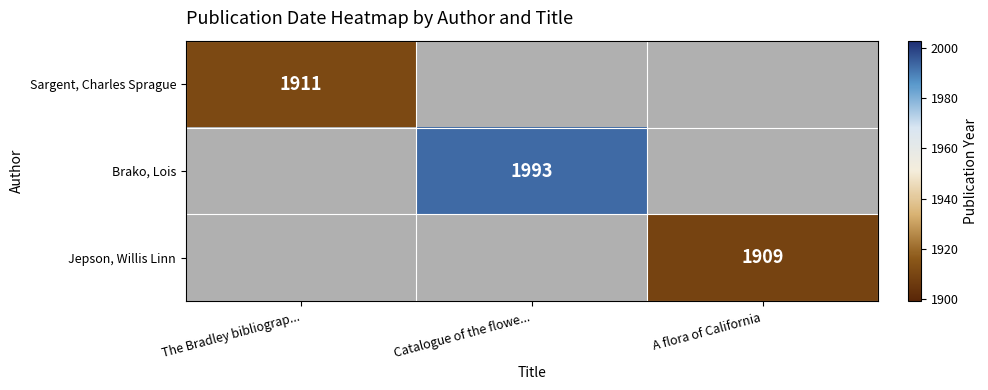

Is it true that Brako, Lois equals 1993 at Catalogue of the flowe...?

True